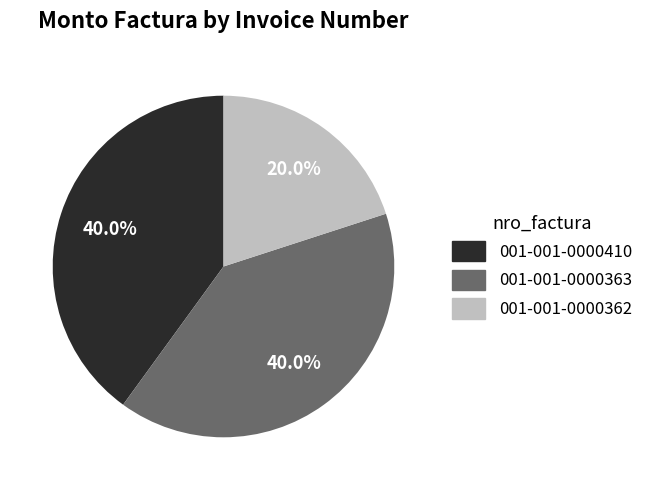

What is the smallest slice in the pie chart?

001-001-0000362